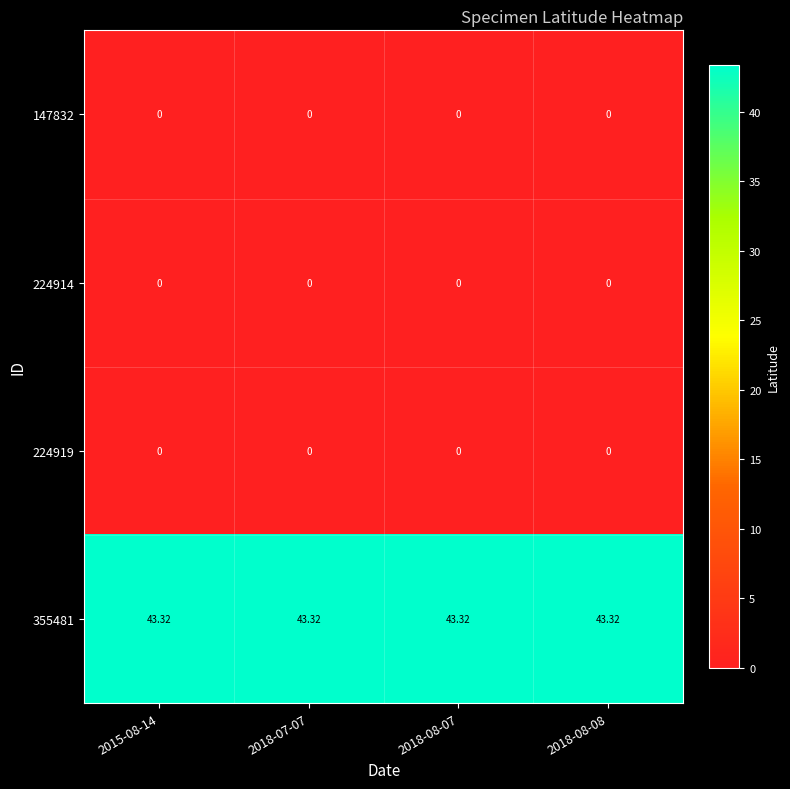

Is the value of 355481 at 2018-08-08 greater than the value of 147832 at 2018-08-07?

Yes